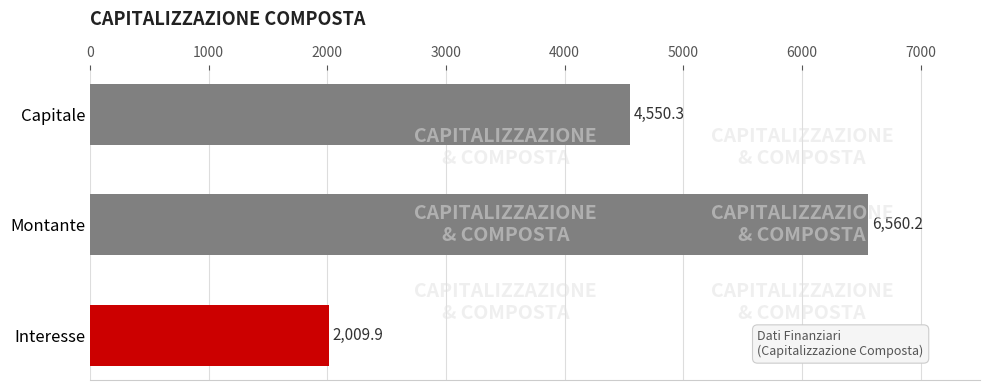

What is the average value?

4373.5